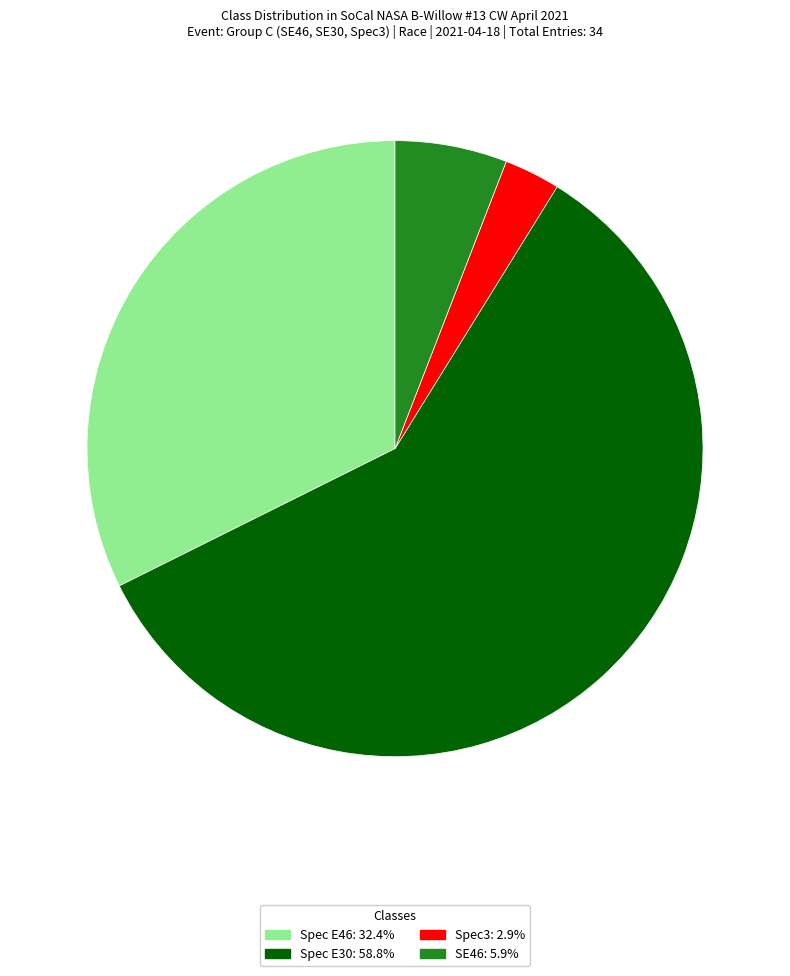

What is the ratio of the value at Spec E30: 58.8% to the value at SE46: 5.9%?

10.0